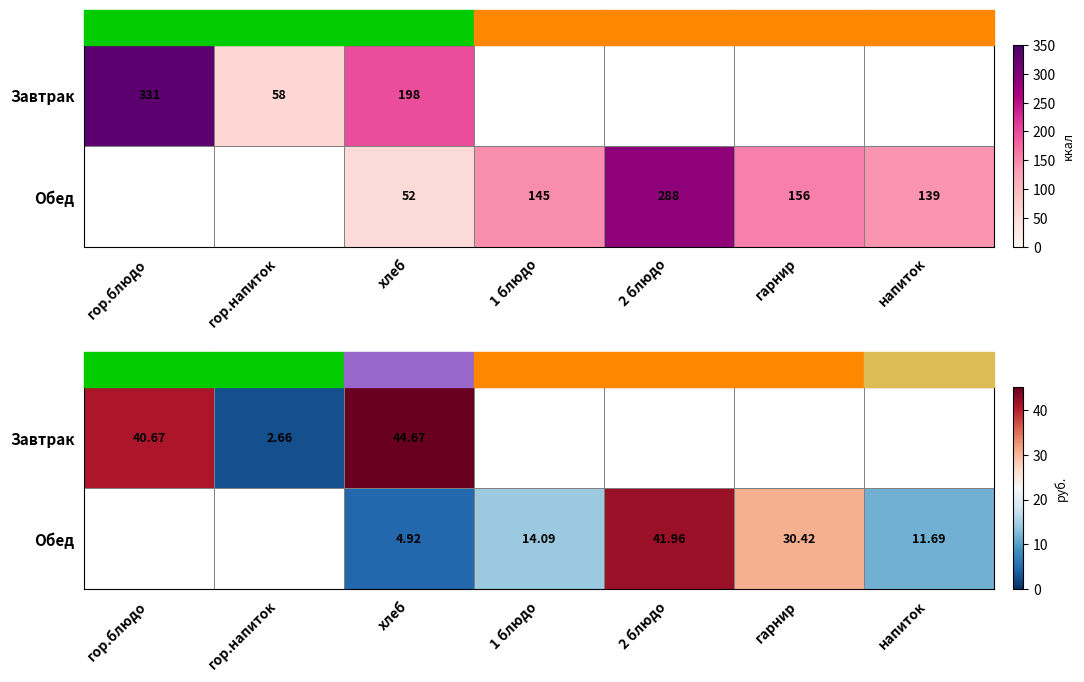

At how many categories does at least one series exceed 27?

4